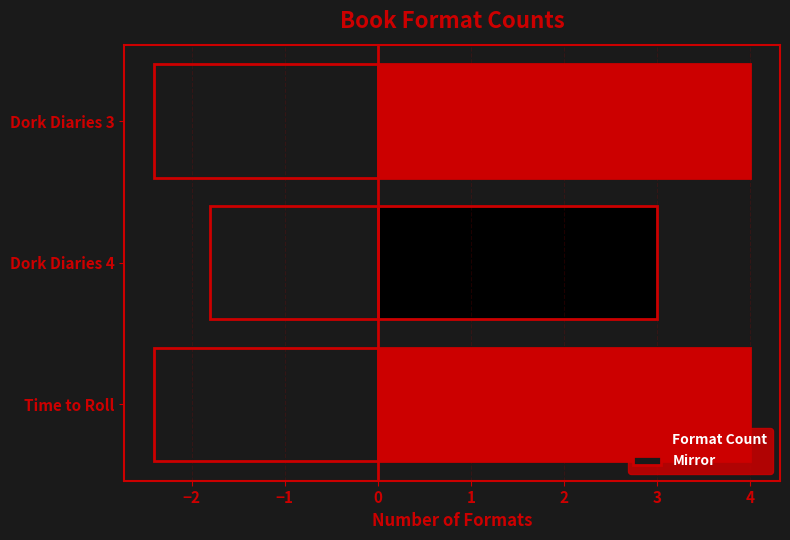

At how many categories does at least one series exceed 1?

3